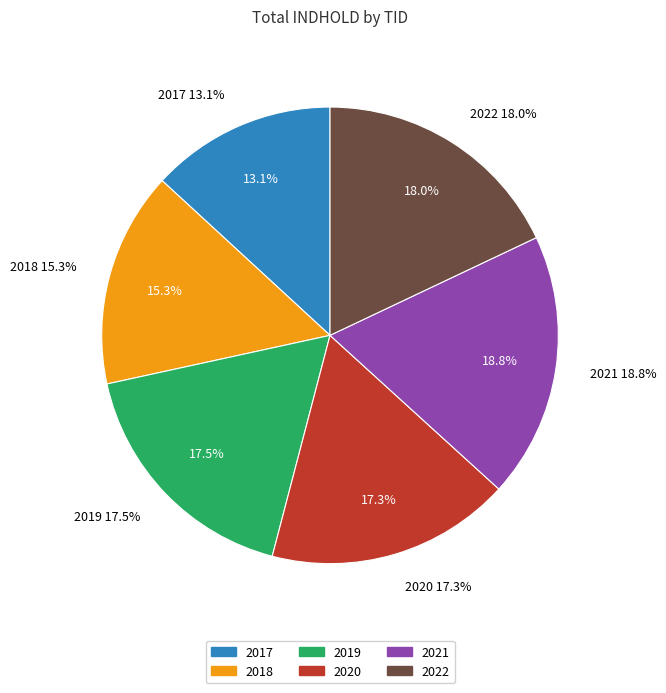

Approximately how many times larger is the value at 2017 compared to 2018?

0.9